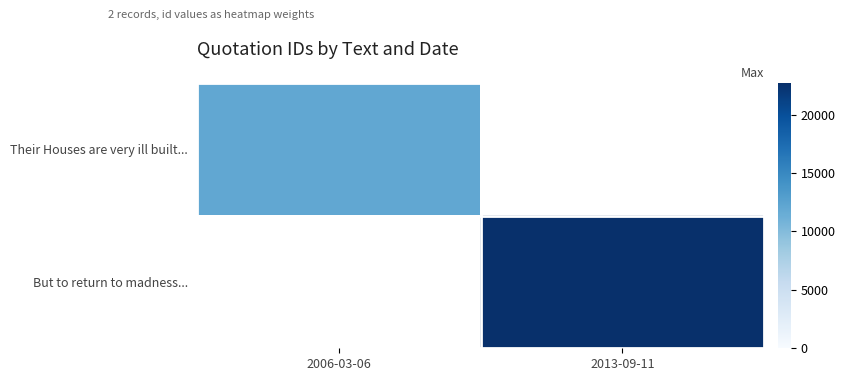

Which series has the largest range (max minus min)?

But to return to madness...